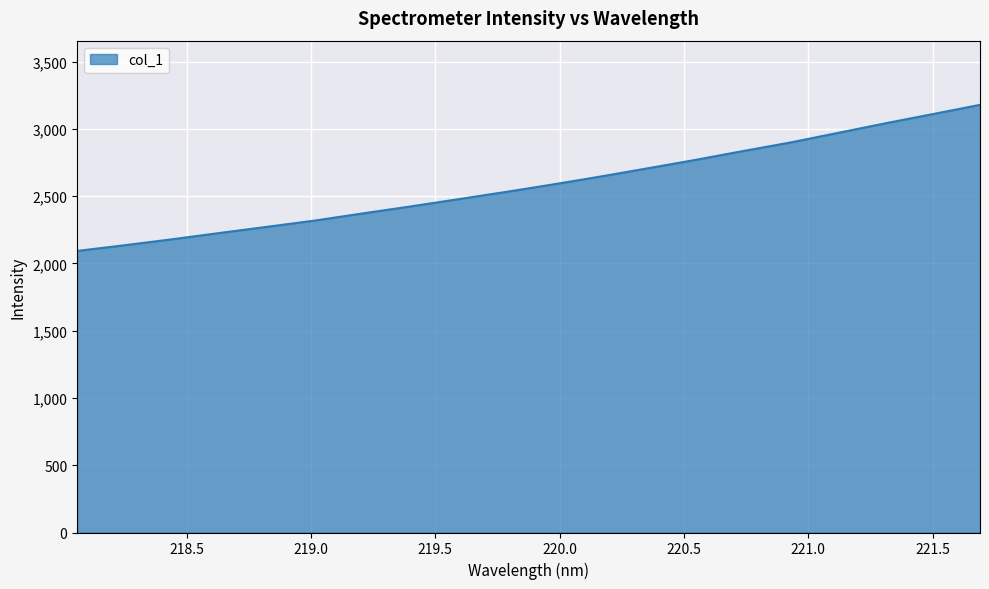

Does the chart display data point markers on the line(s)?

No